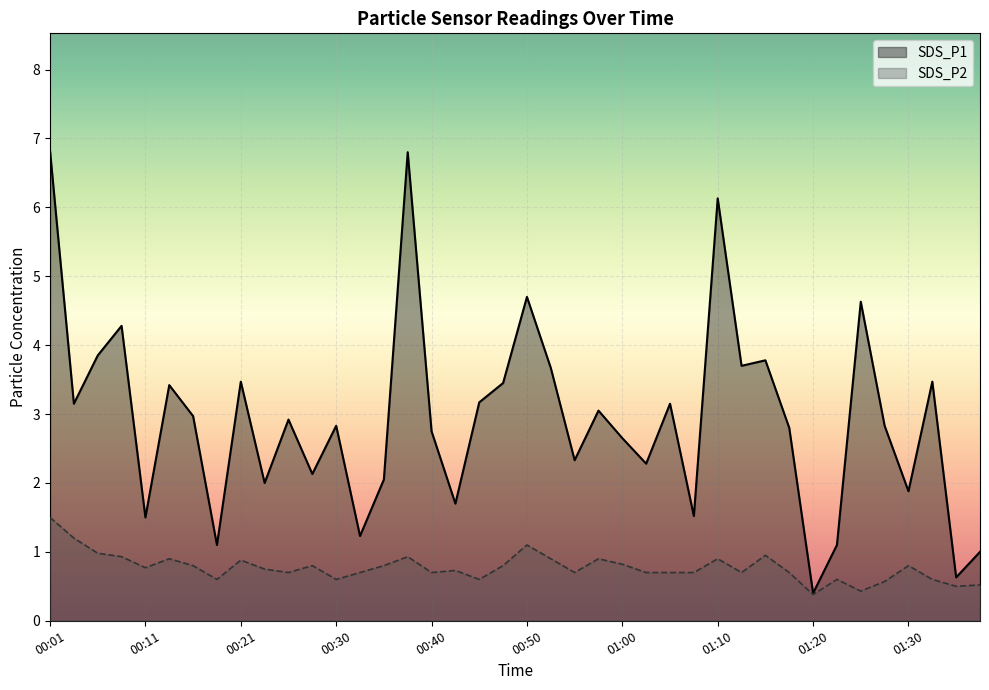

At which label does SDS_P2 reach its minimum?

01:20